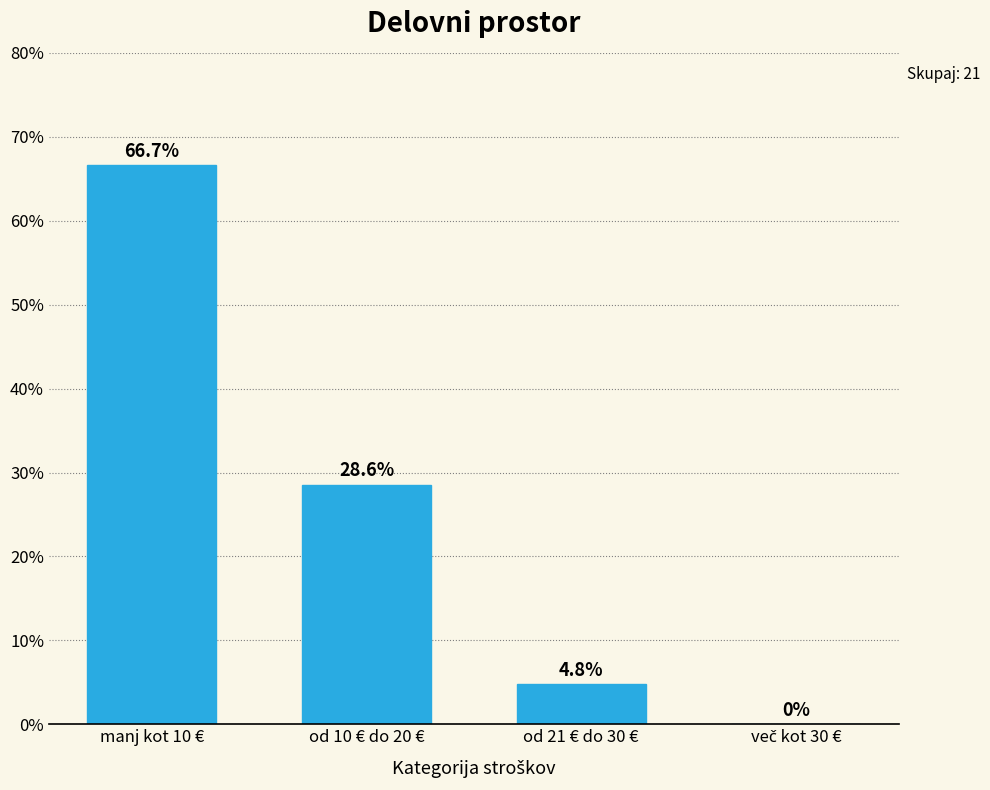

At which label does the data first exceed 28?

manj kot 10 €